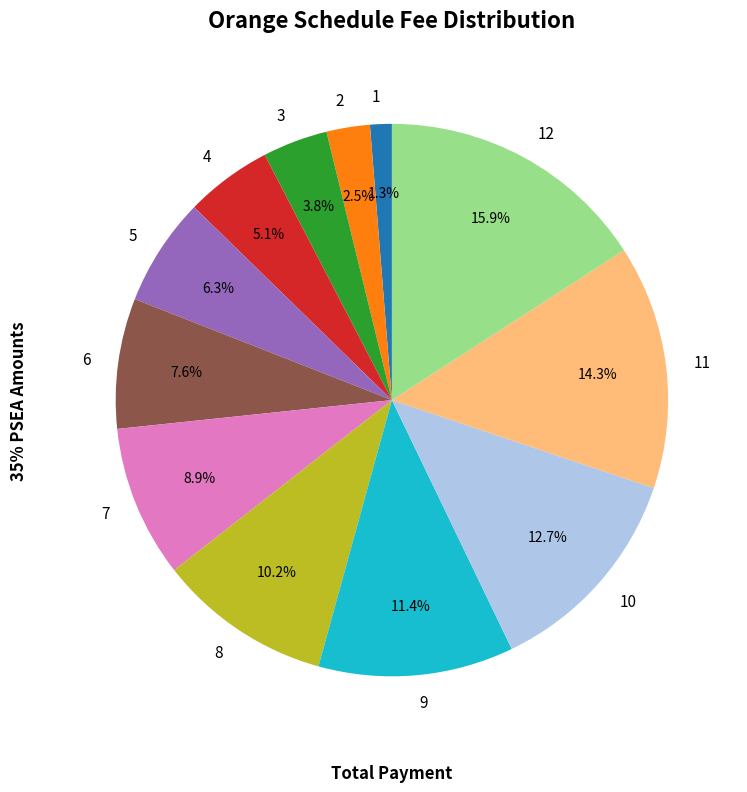

Do 9 and 1 together represent more than half of the pie?

No